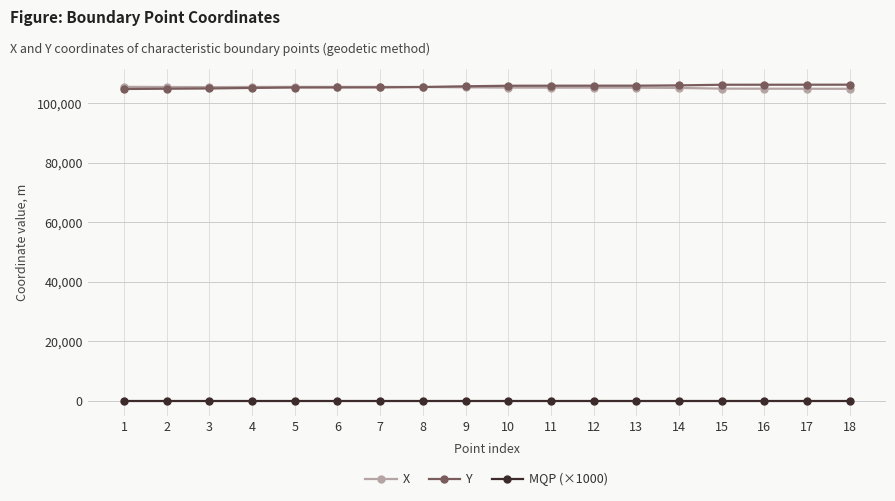

Is it true that Y equals 105372.5 at 5?

True